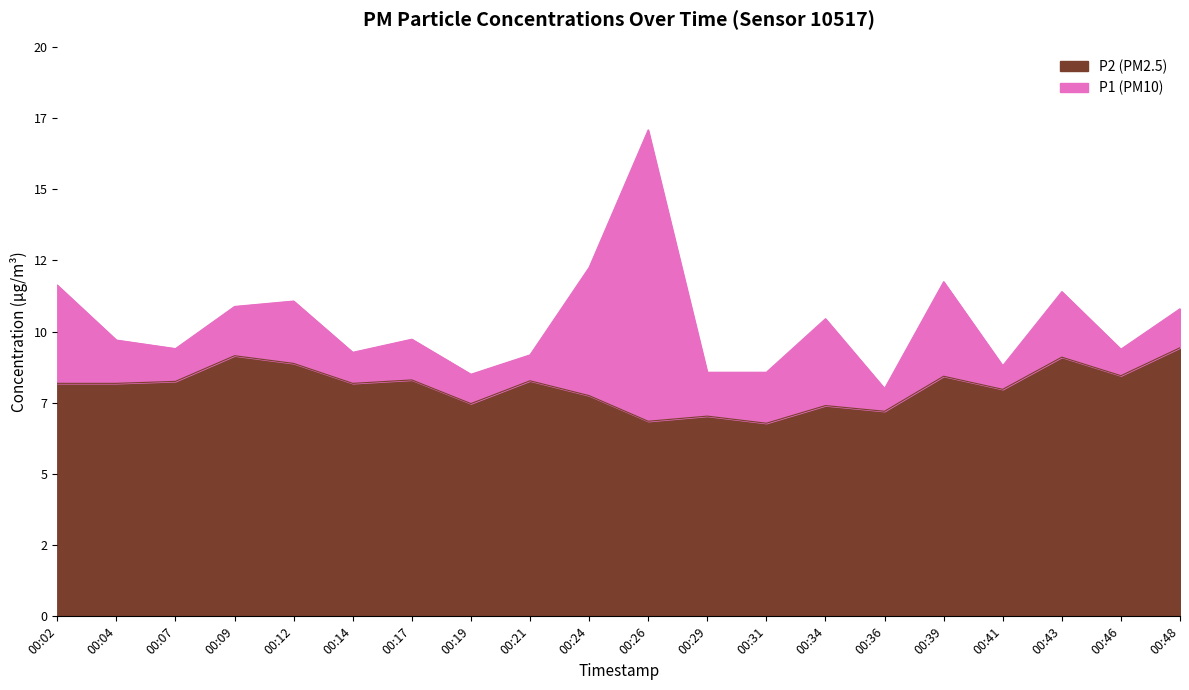

Between 00:04 and 00:26, which series saw the biggest shift?

P1 (PM10)